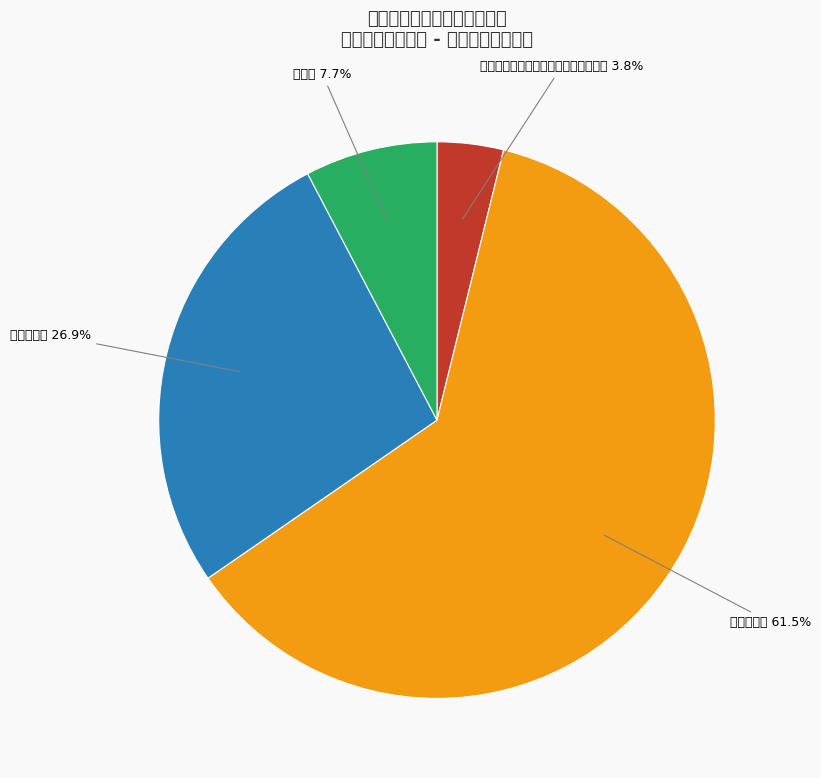

Is it true that 恶性血液病器官移植术后、中晚期癌症 is 15% of the pie?

False